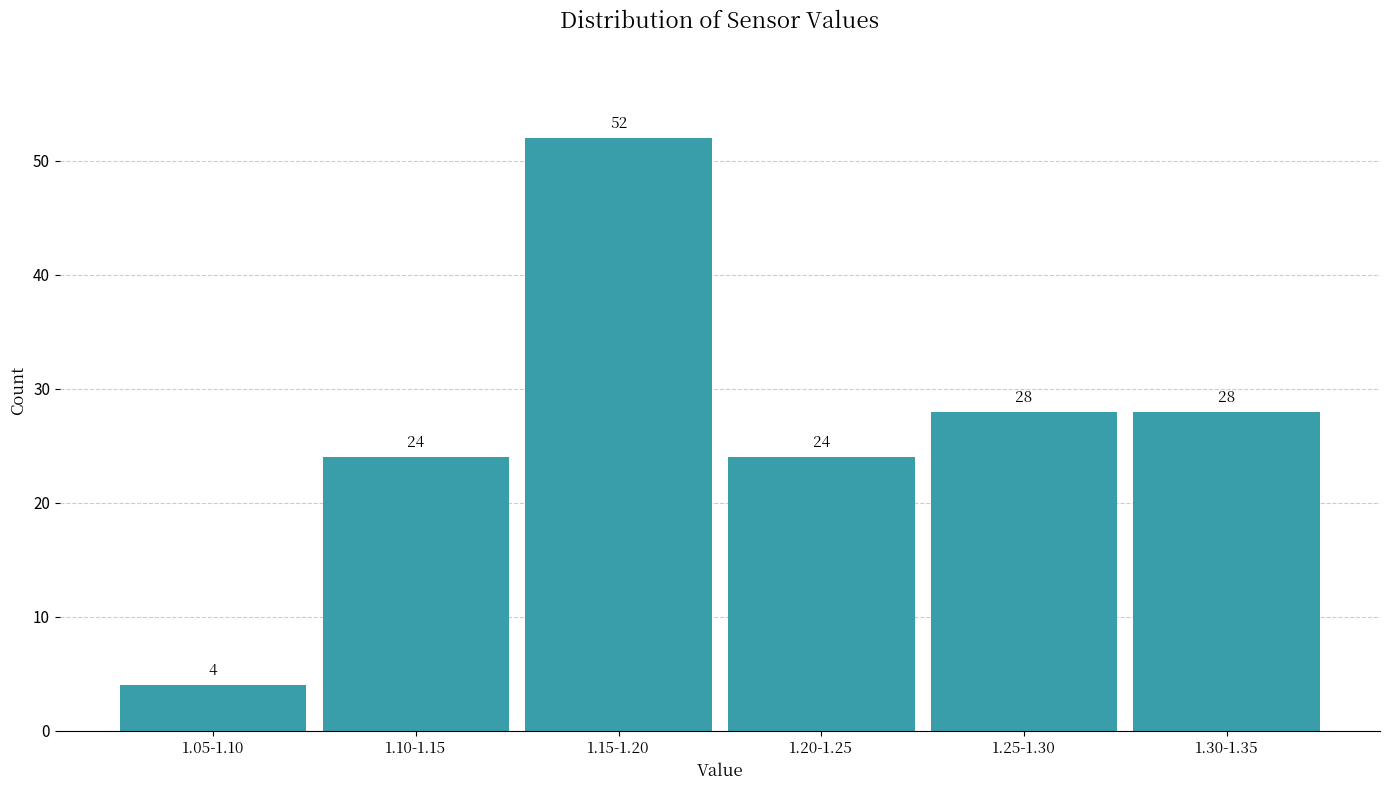

Reading left to right, transcribe all the data shown in this chart.

1.05-1.10=4	1.10-1.15=24	1.15-1.20=52	1.20-1.25=24	1.25-1.30=28	1.30-1.35=28